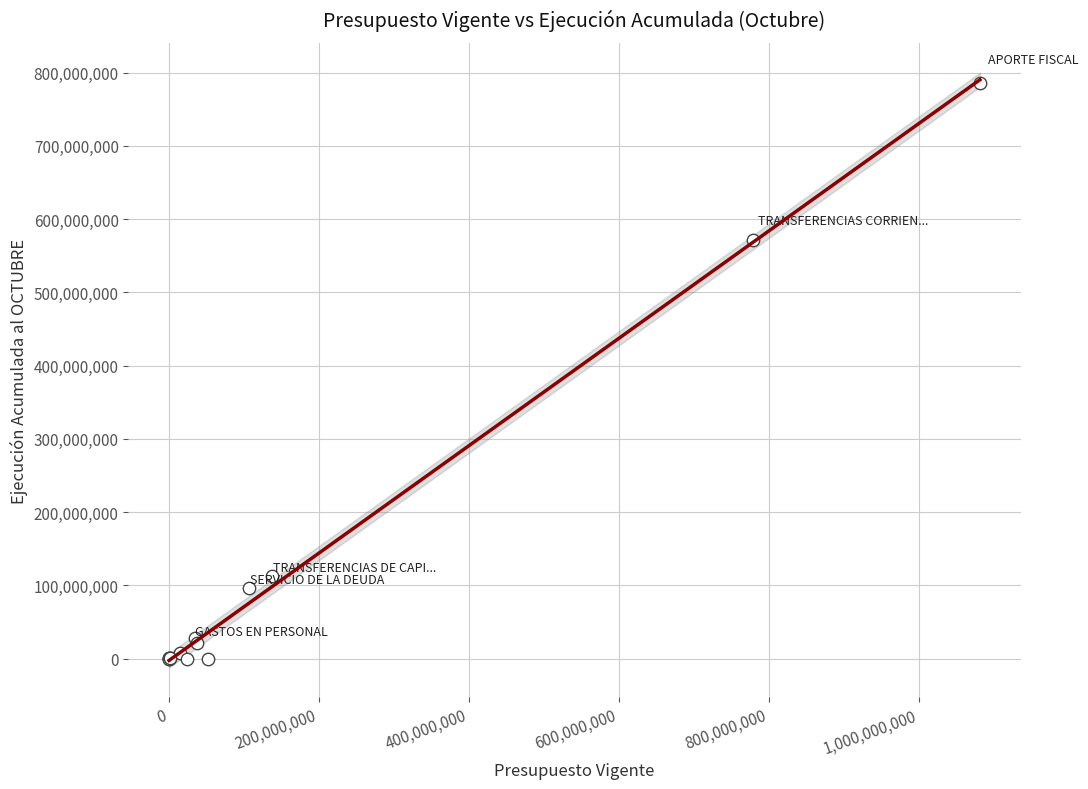

What Y value in the scatter plot is closest to 393009915?

571428907